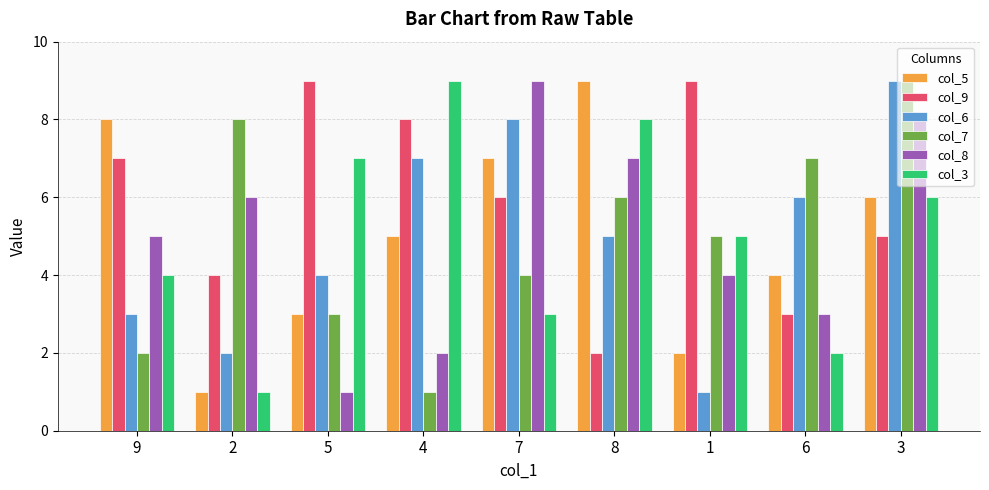

What are all the series names shown in the legend?

col_5, col_9, col_6, col_7, col_8, col_3